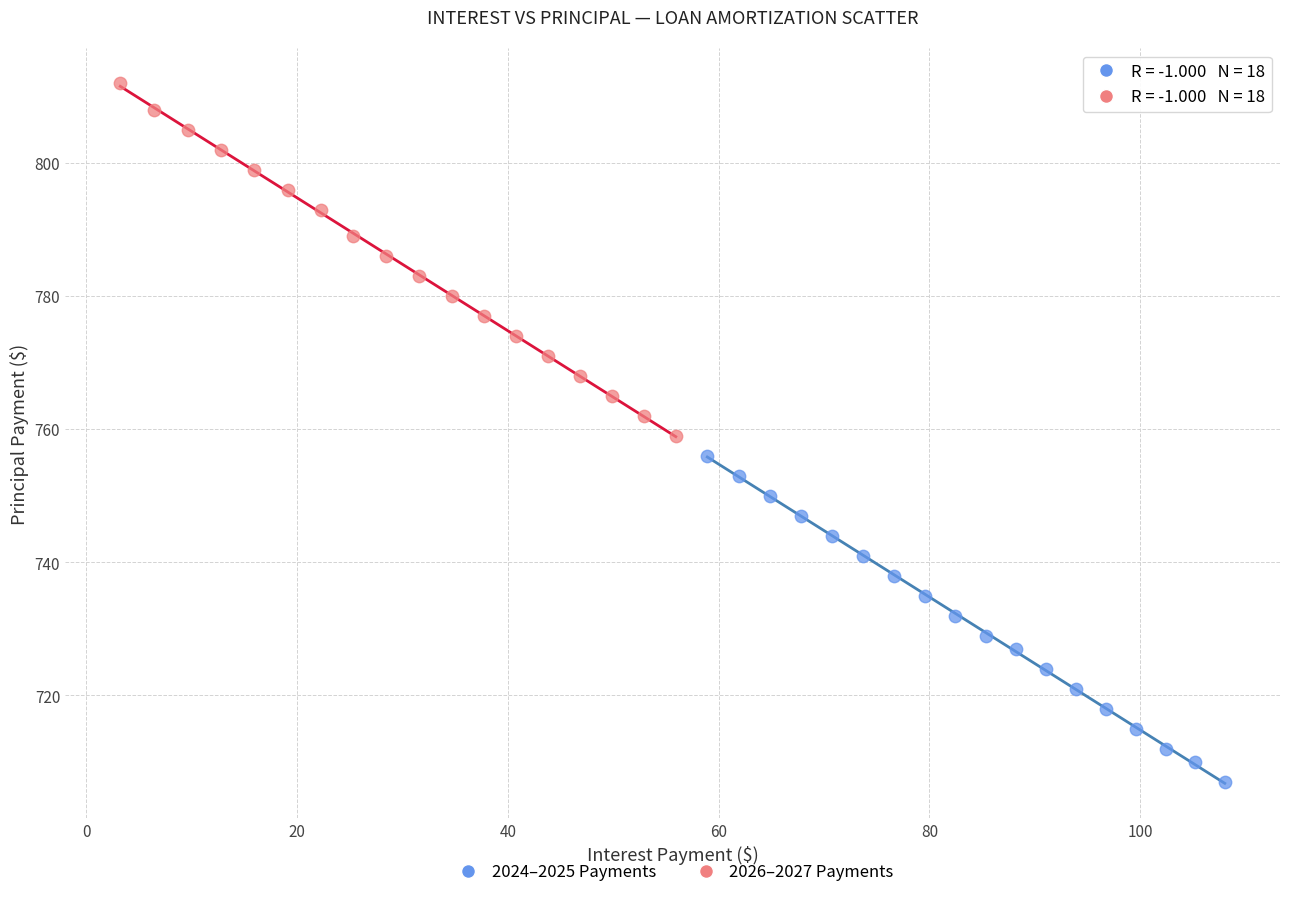

Which series contains the highest Y value?

2026–2027 Payments